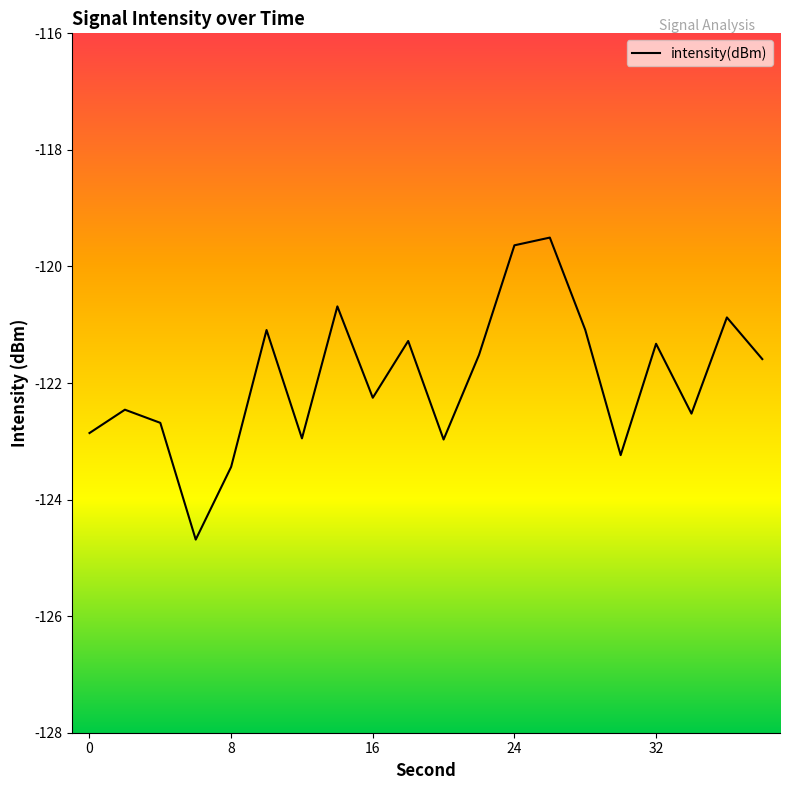

What is the difference between the maximum and minimum values?

5.2